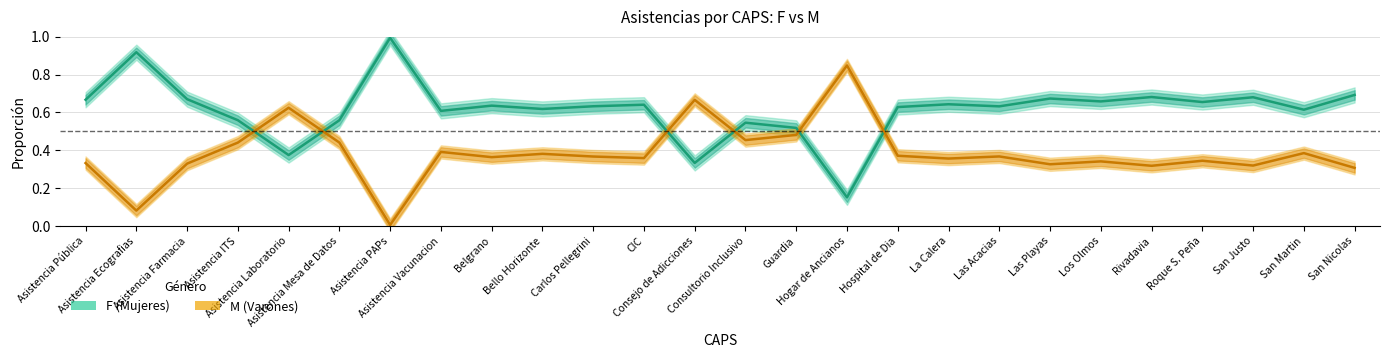

What is the maximum value shown in the chart?

1.0